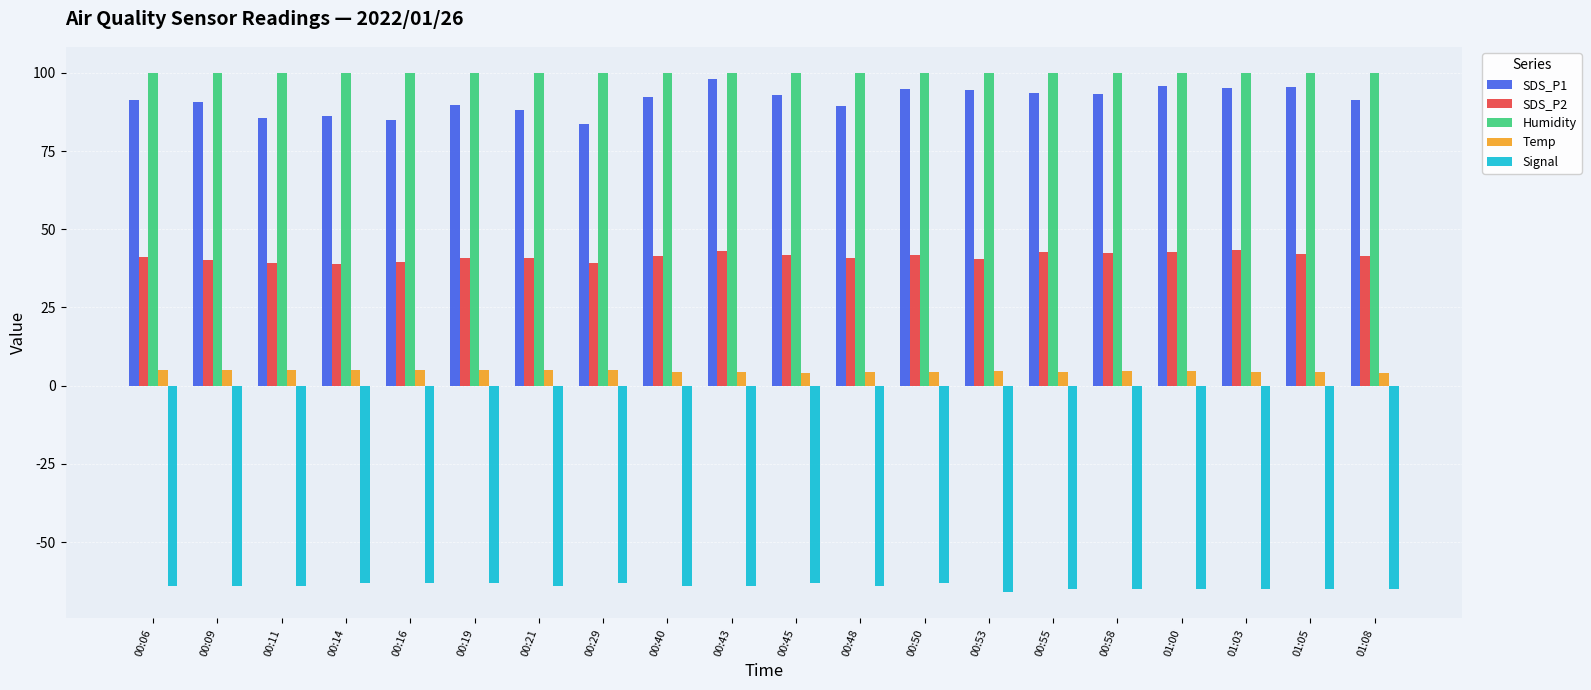

What is the total value across all series at 01:03?

178.1